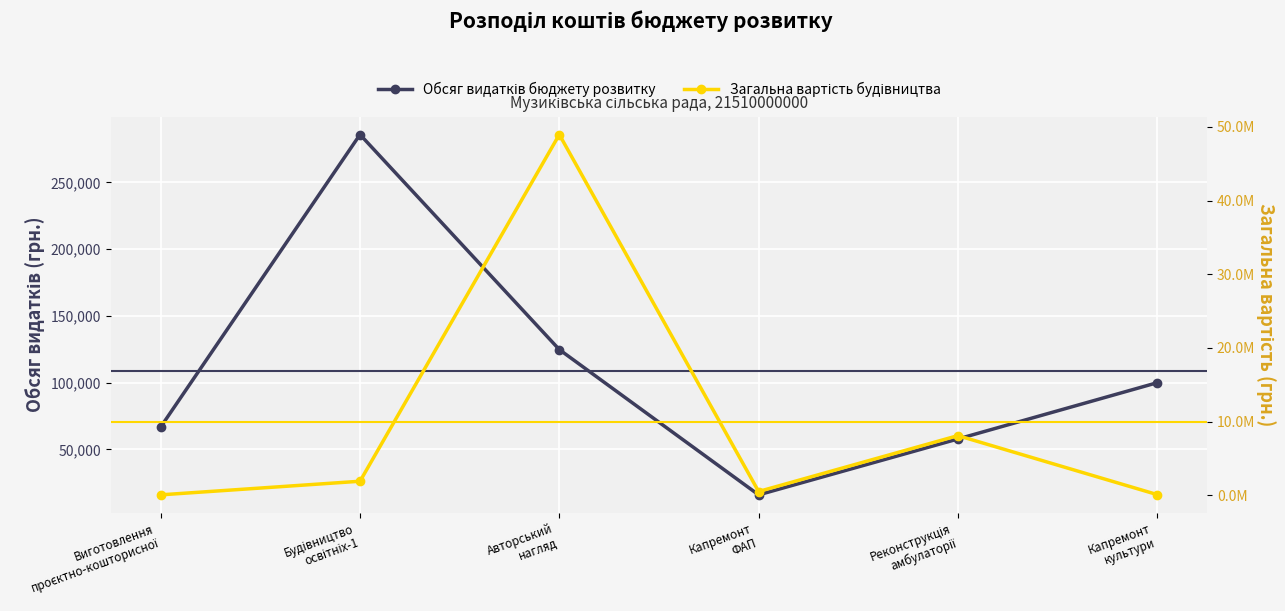

At which category is the sum across all series the highest?

Авторський
нагляд